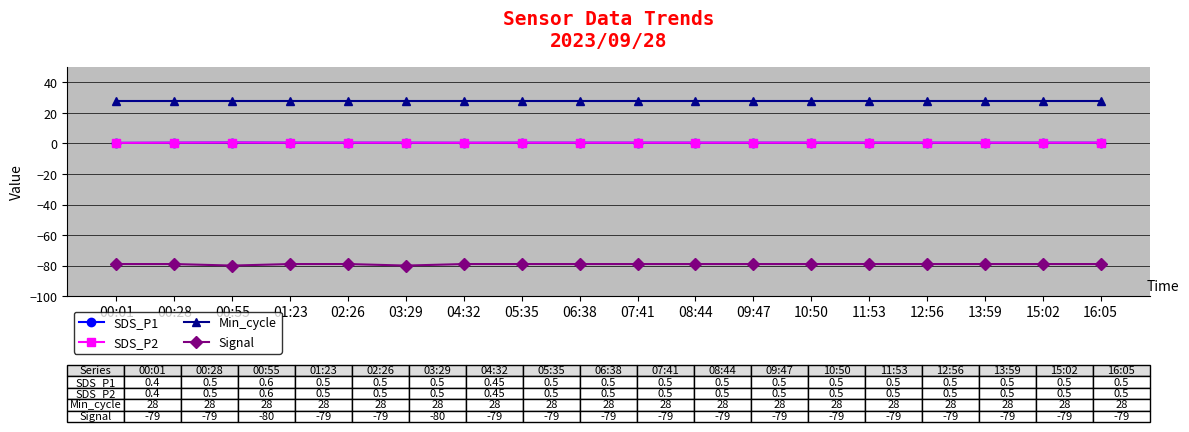

What is the approximate value of Signal at 02:26?

-79.0